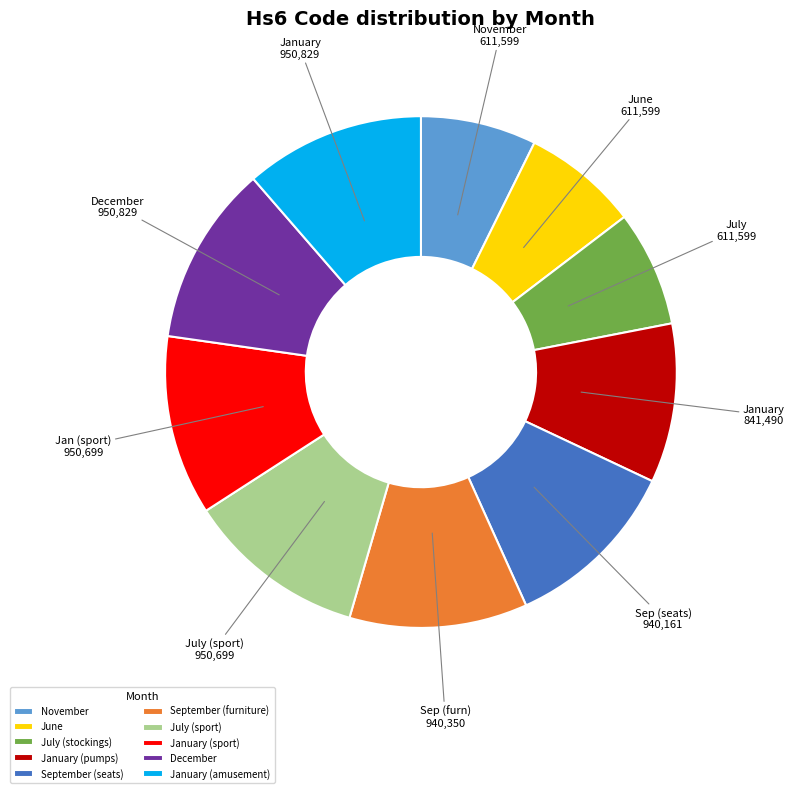

What is the ratio of the value at December to the value at July (stockings)?

1.6